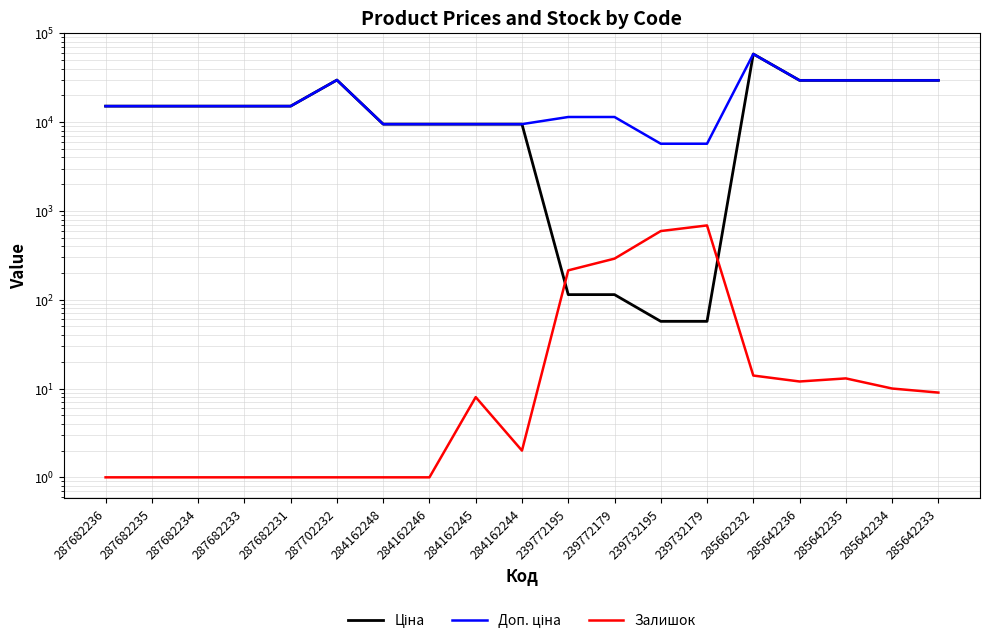

What is the total value across all series at 287682235?

30241.0